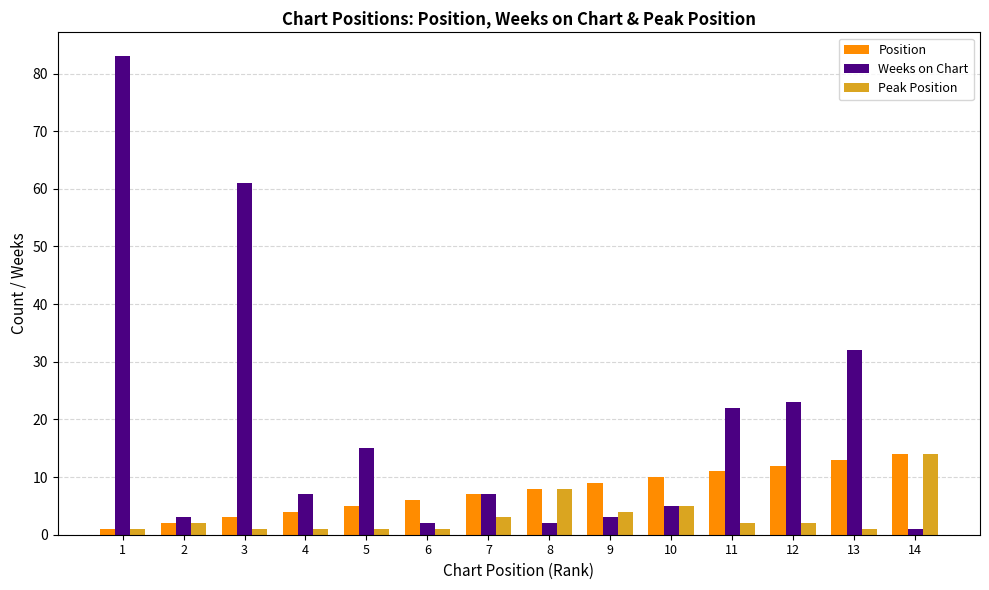

List the series in order of their overall mean, lowest first.

Peak Position, Position, Weeks on Chart